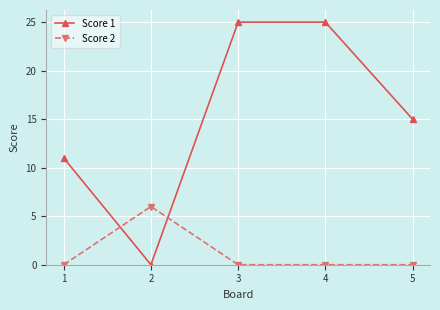

Count the Score 1 values in the range 11 to 25.

4